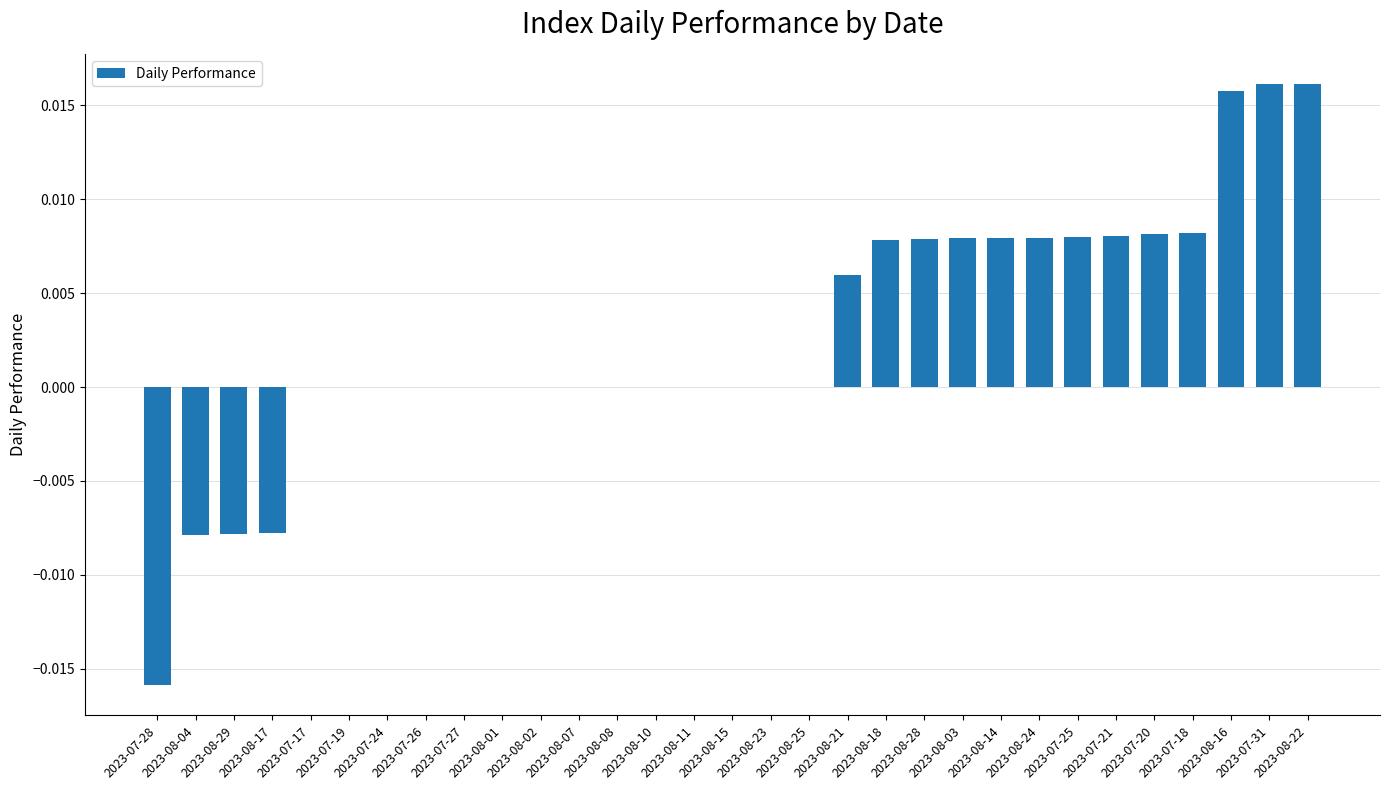

What is the label of the 1st bar from the right?

2023-08-22